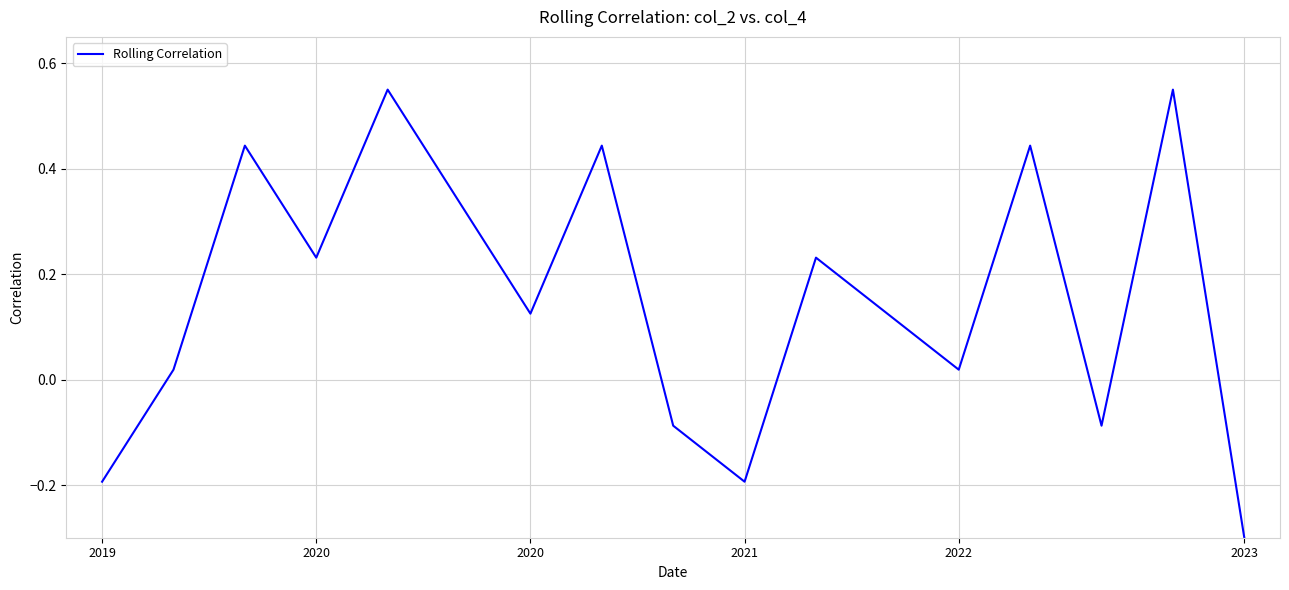

How many values are below zero?

5